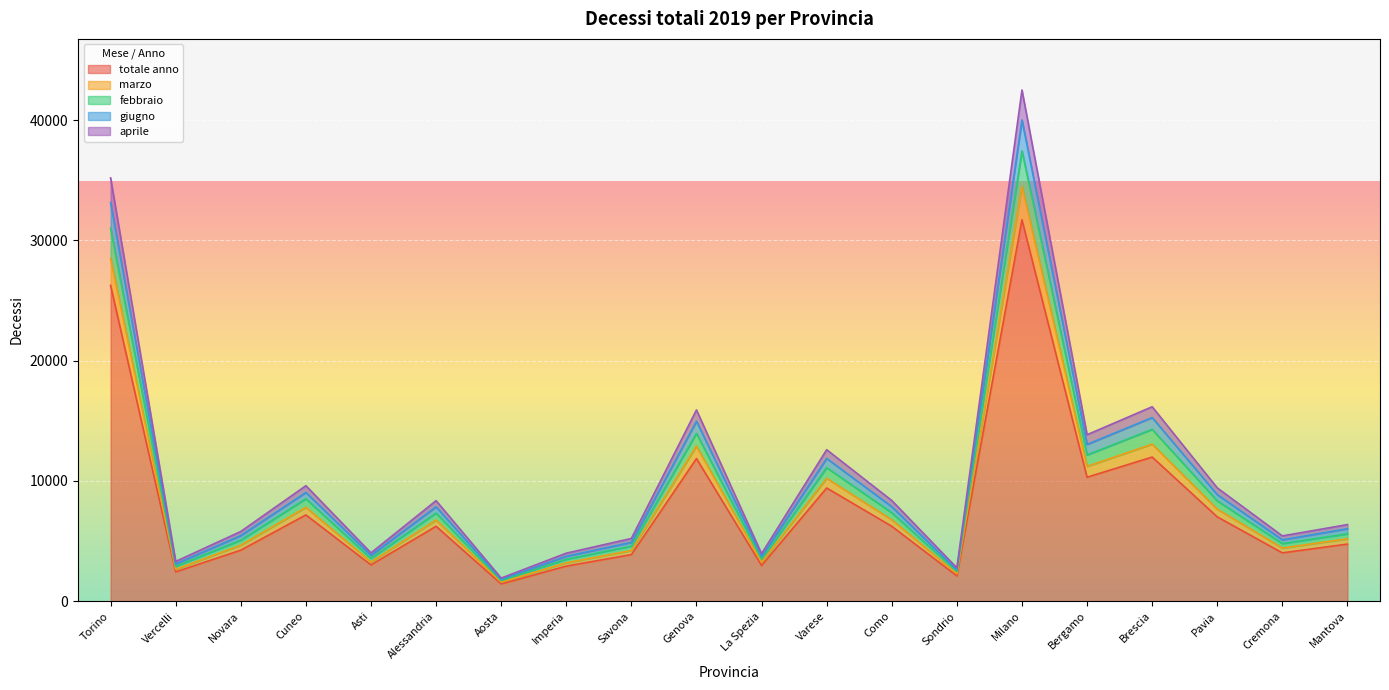

What is the value of the marzo point at the 20th from the left?

5184